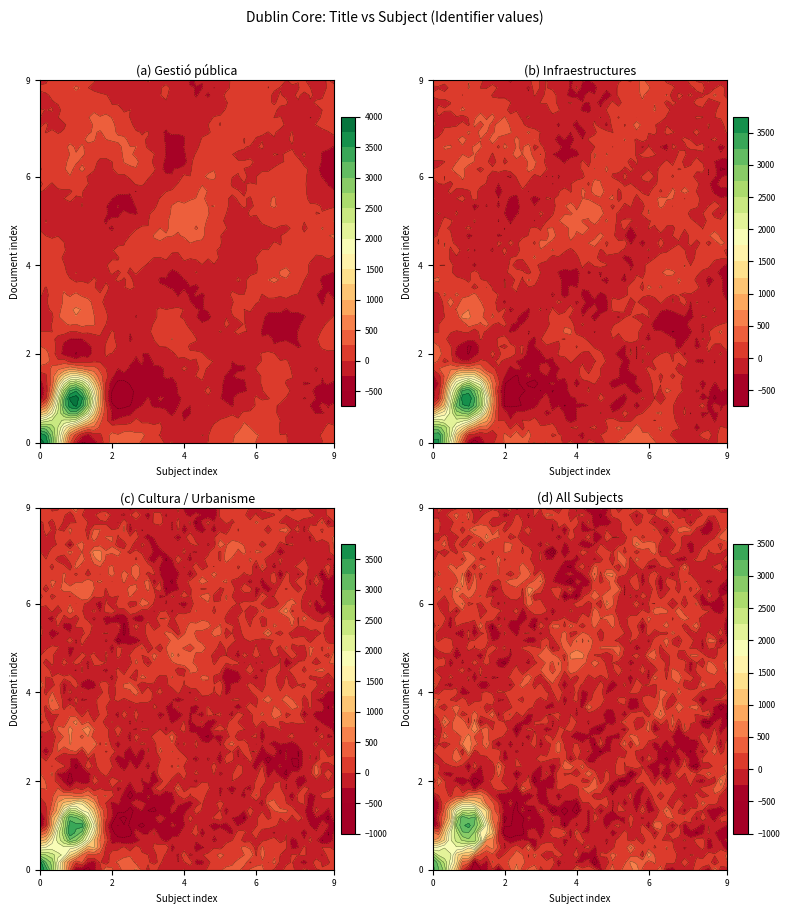

Which series has the largest range (max minus min)?

Gestió pública